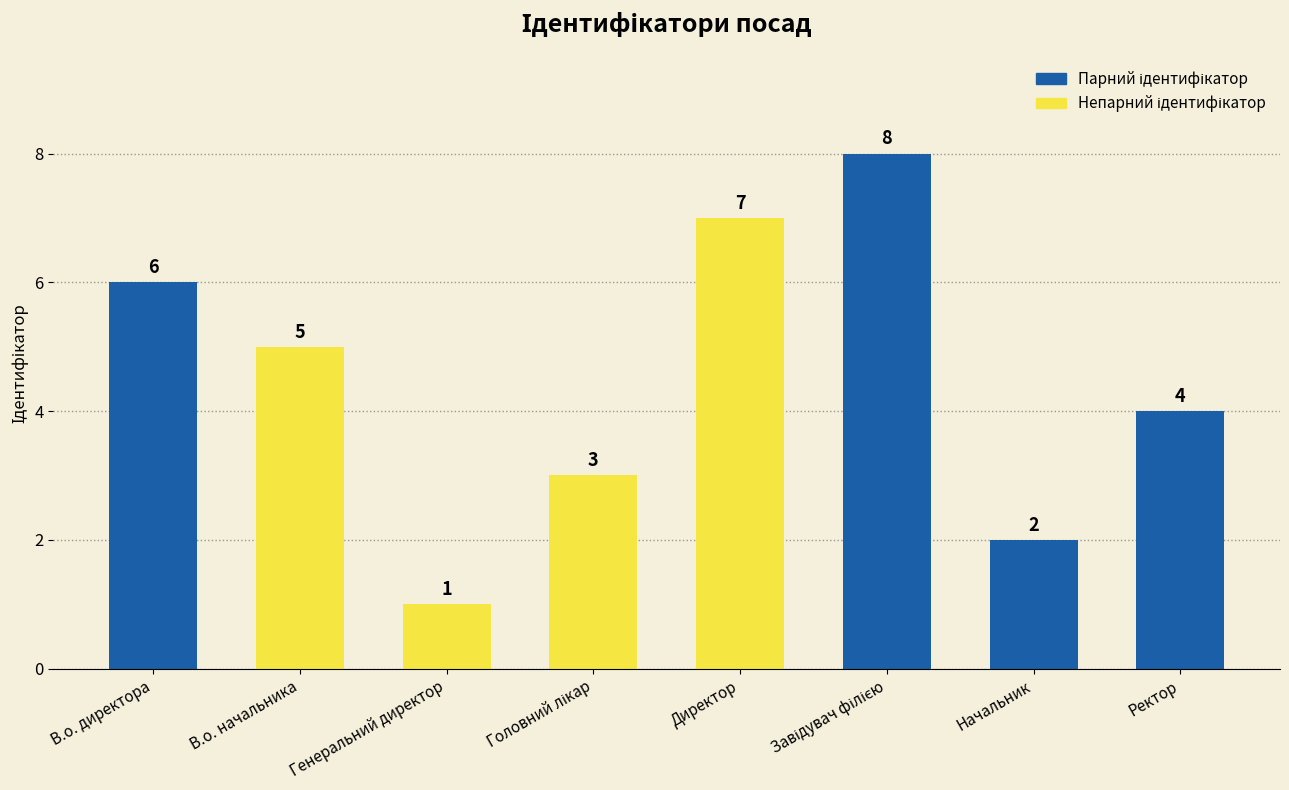

Is it true that the value at В.о. начальника is 5?

True